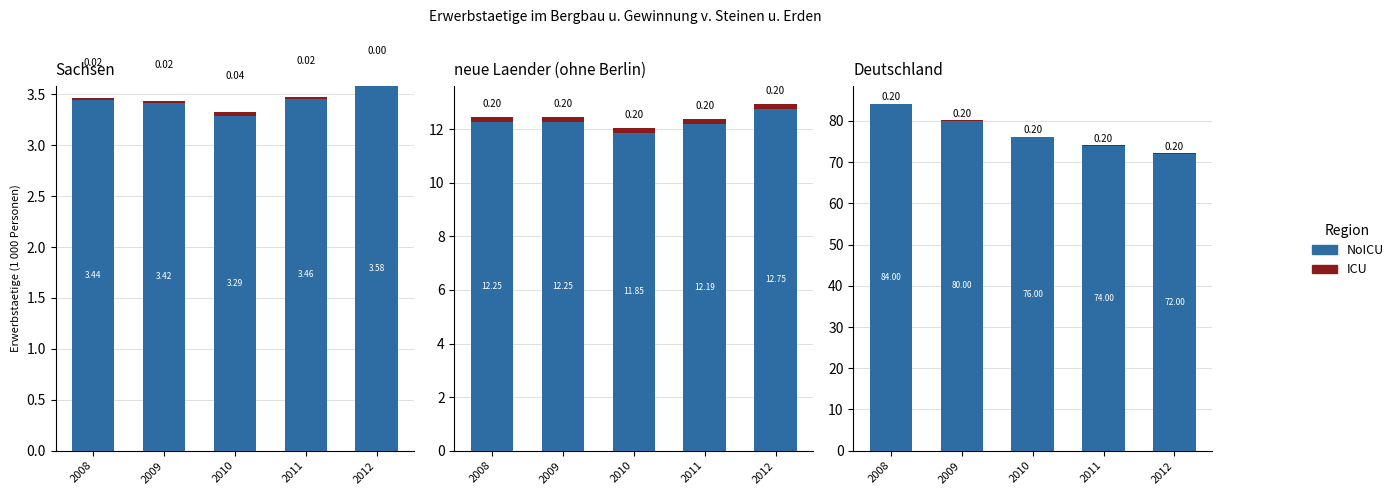

What is the total value across all series at 2012?

72.2